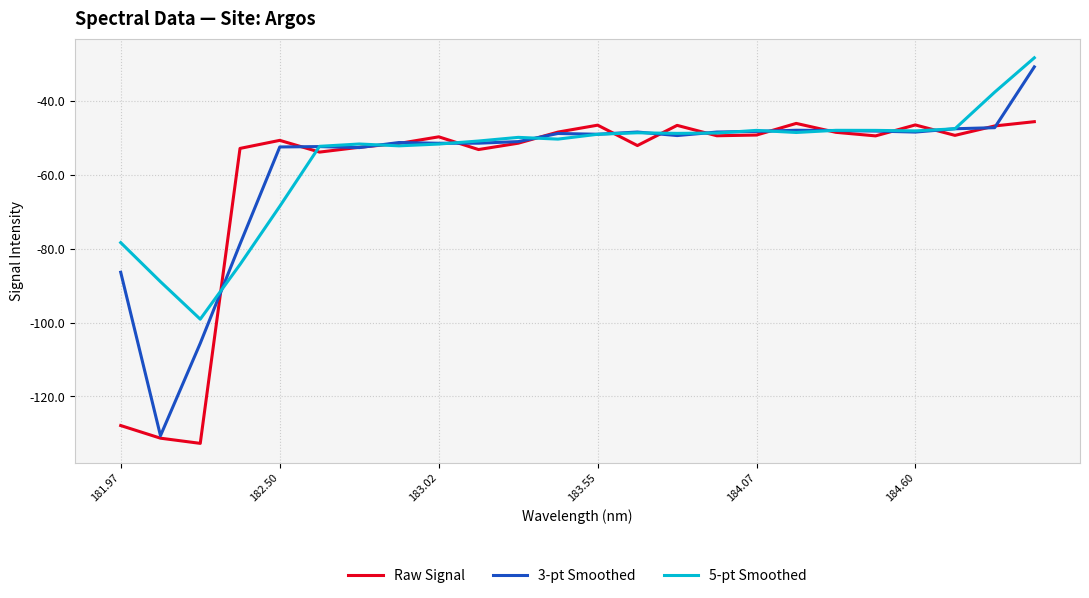

What is the maximum value shown in the chart?

-28.4